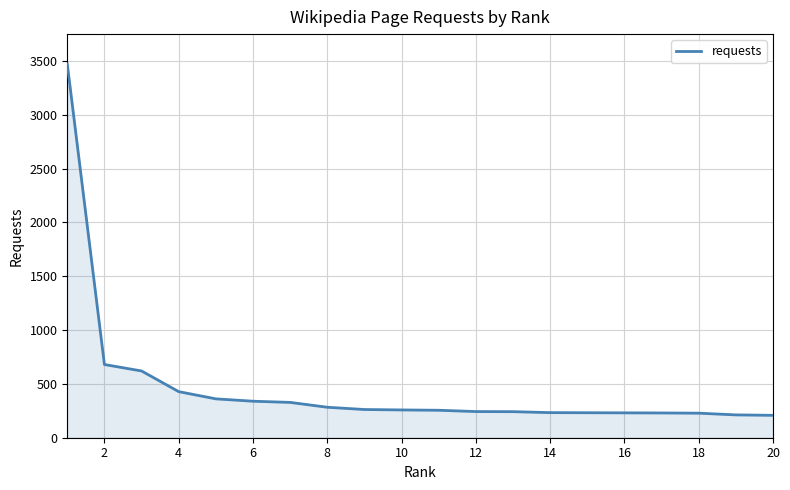

What is the difference between the maximum and second lowest values?

3259